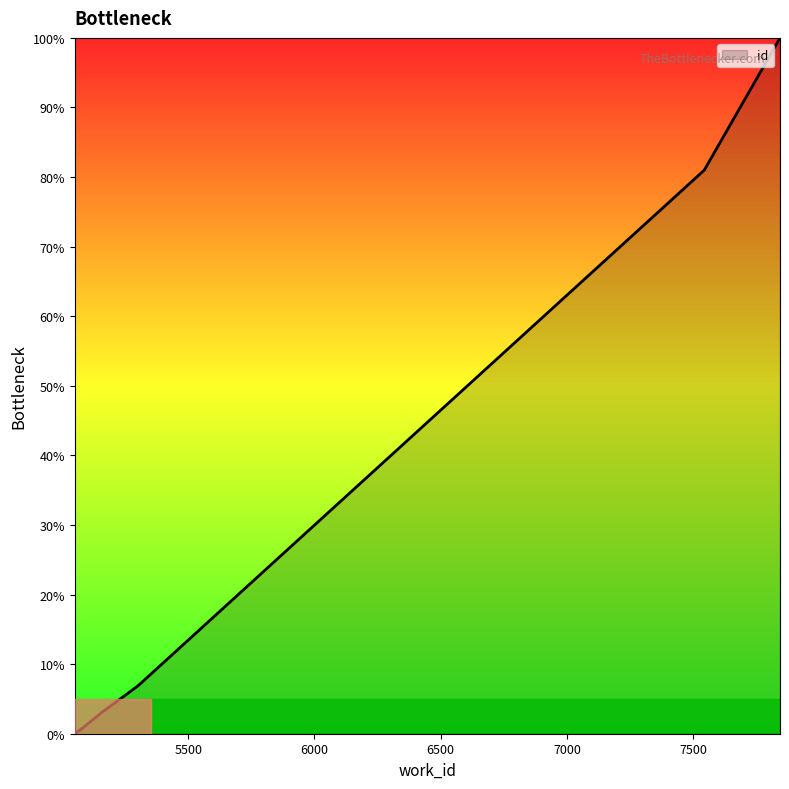

How many lines are shown in the chart?

1